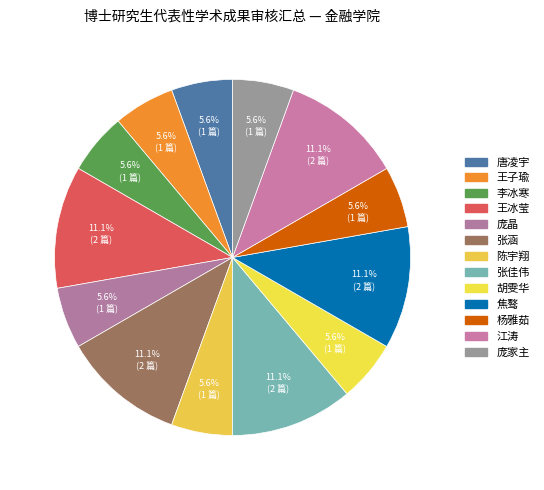

What portion of the pie excludes 焦骜?

88.9%